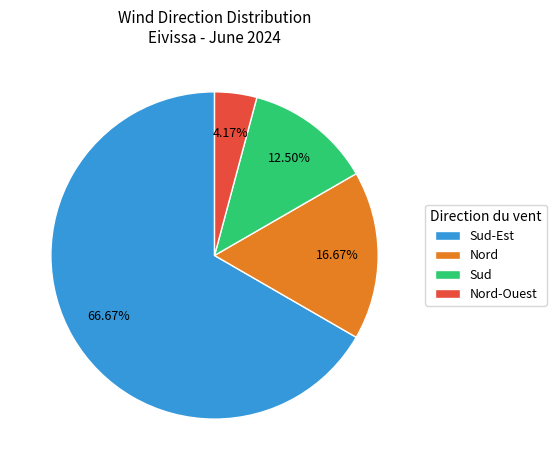

Which has a higher value, Nord or Nord-Ouest?

Nord